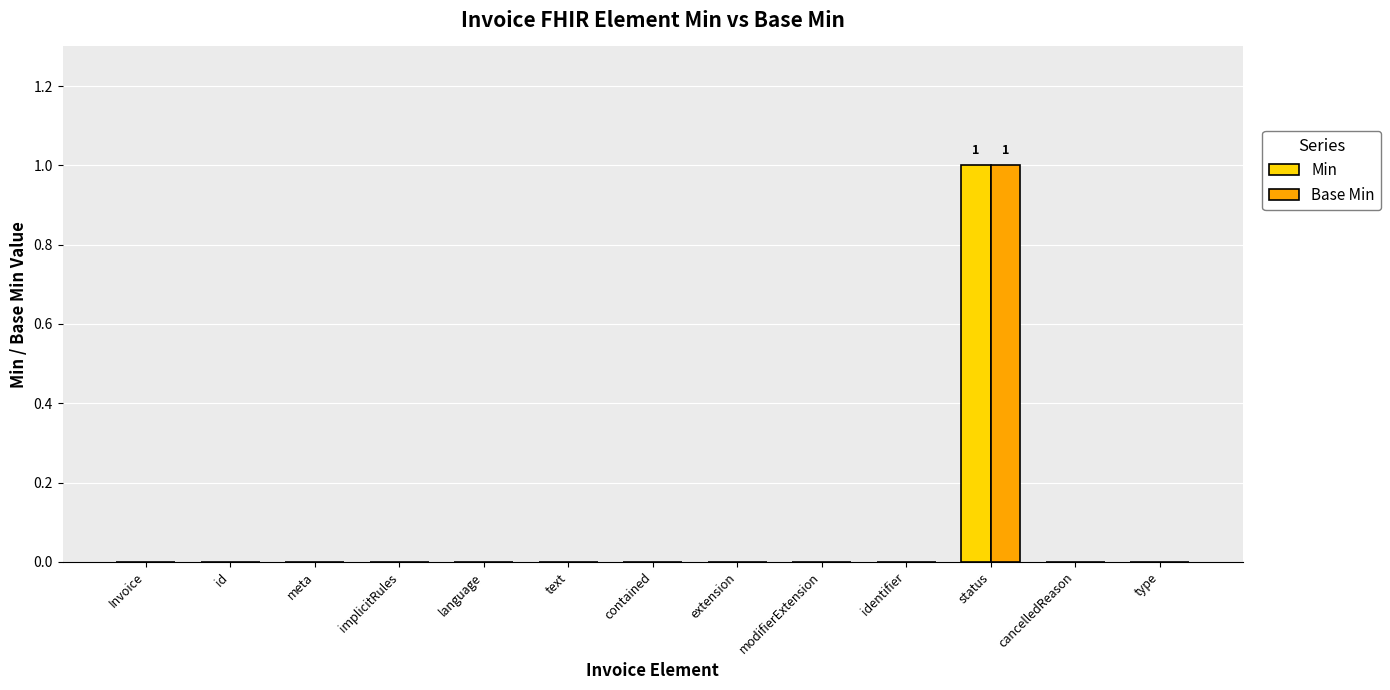

The Base Min series shows 1 at type. True or false?

False